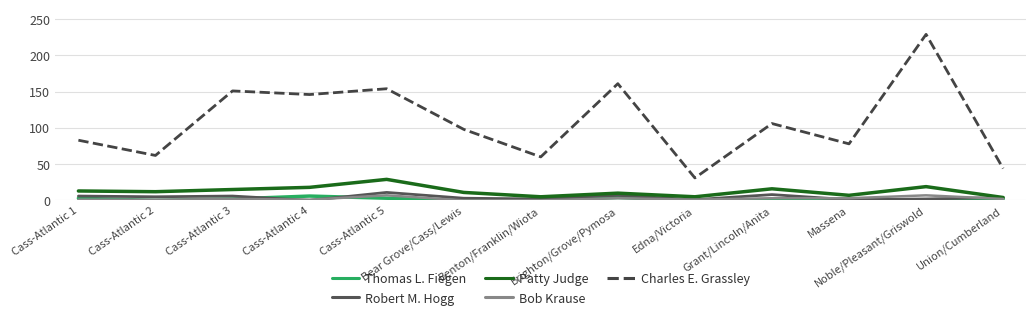

What is the highest value of the Patty Judge series?

29